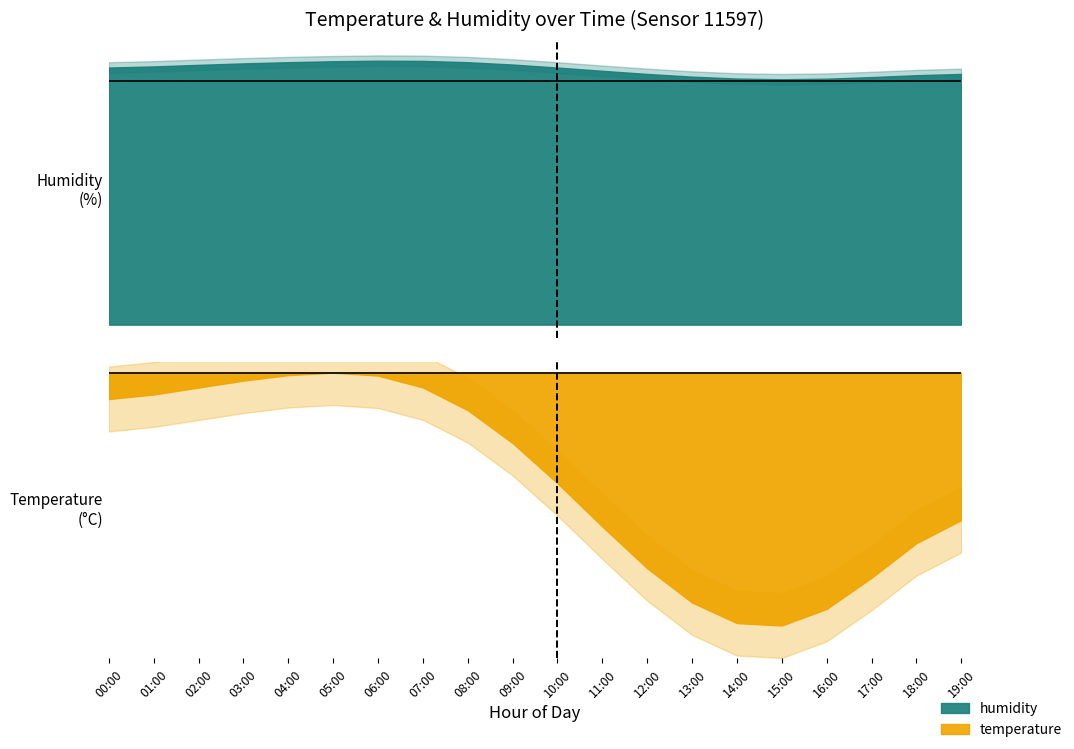

Is it true that humidity equals 56.1 at 17:00?

True